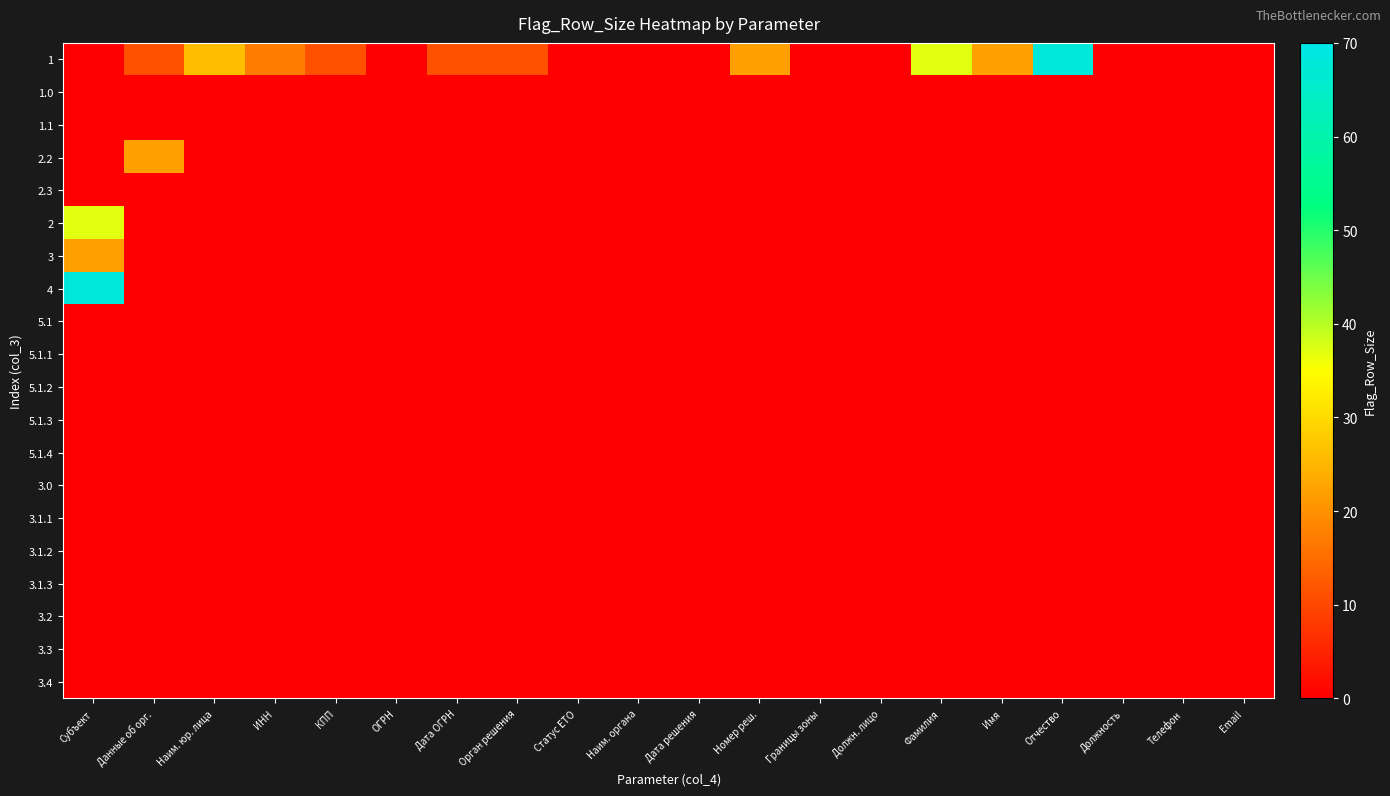

Count the number of data series in this chart.

20